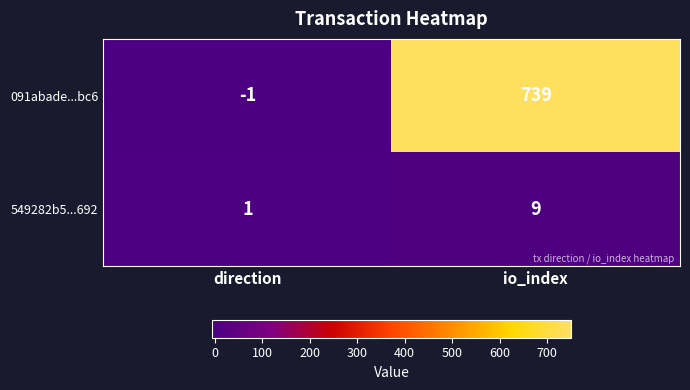

Rank the series by their average value, from highest to lowest.

091abade...bc6, 549282b5...692